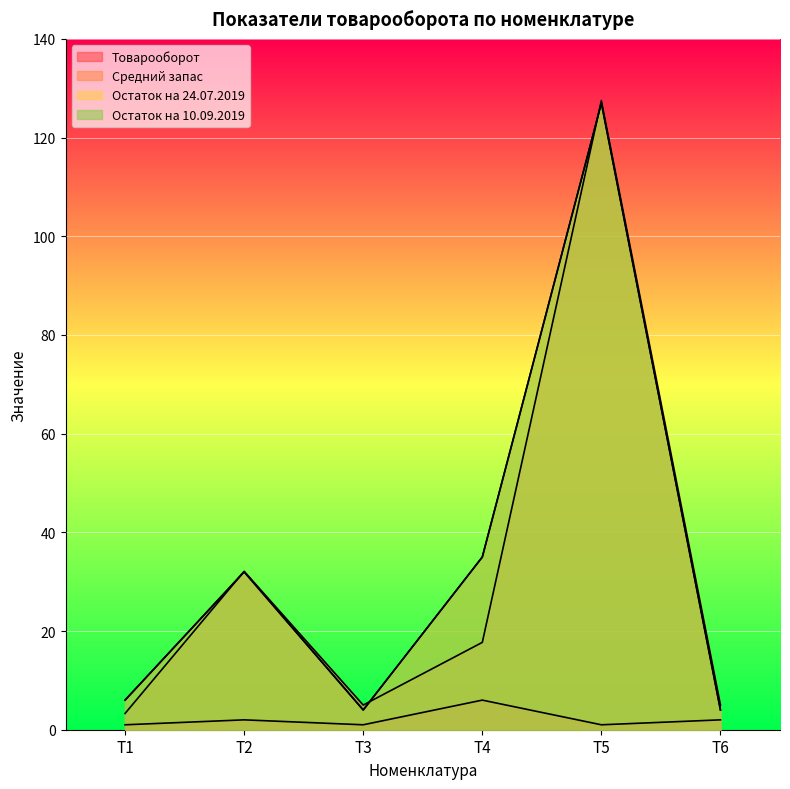

True or false: Средний запас and Остаток на 10.09.2019 cross at least once.

True